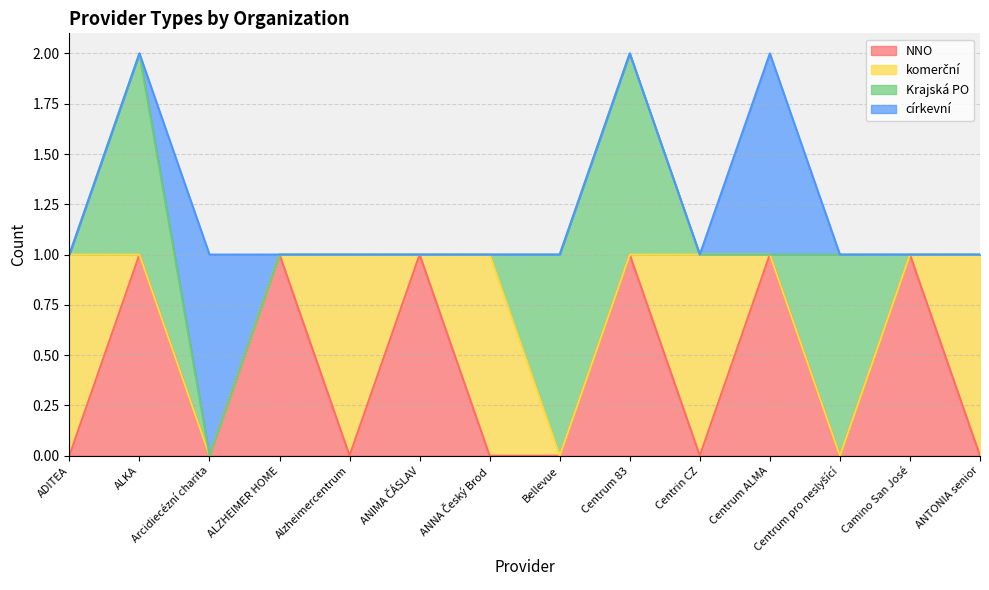

Reading left to right, transcribe all the data shown in this chart.

NNO: 0	1	0	1	0	1	0	0	1	0	1	0	1	0
komerční: 1	0	0	0	1	0	1	0	0	1	0	0	0	1
Krajská PO: 0	1	0	0	0	0	0	1	1	0	0	1	0	0
církevní: 0	0	1	0	0	0	0	0	0	0	1	0	0	0